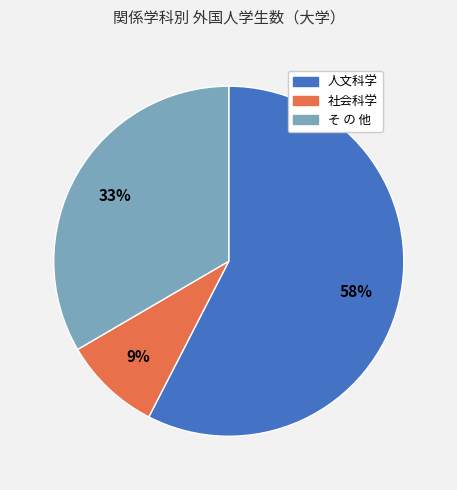

Is it true that そ の 他 is 48% of the pie?

False